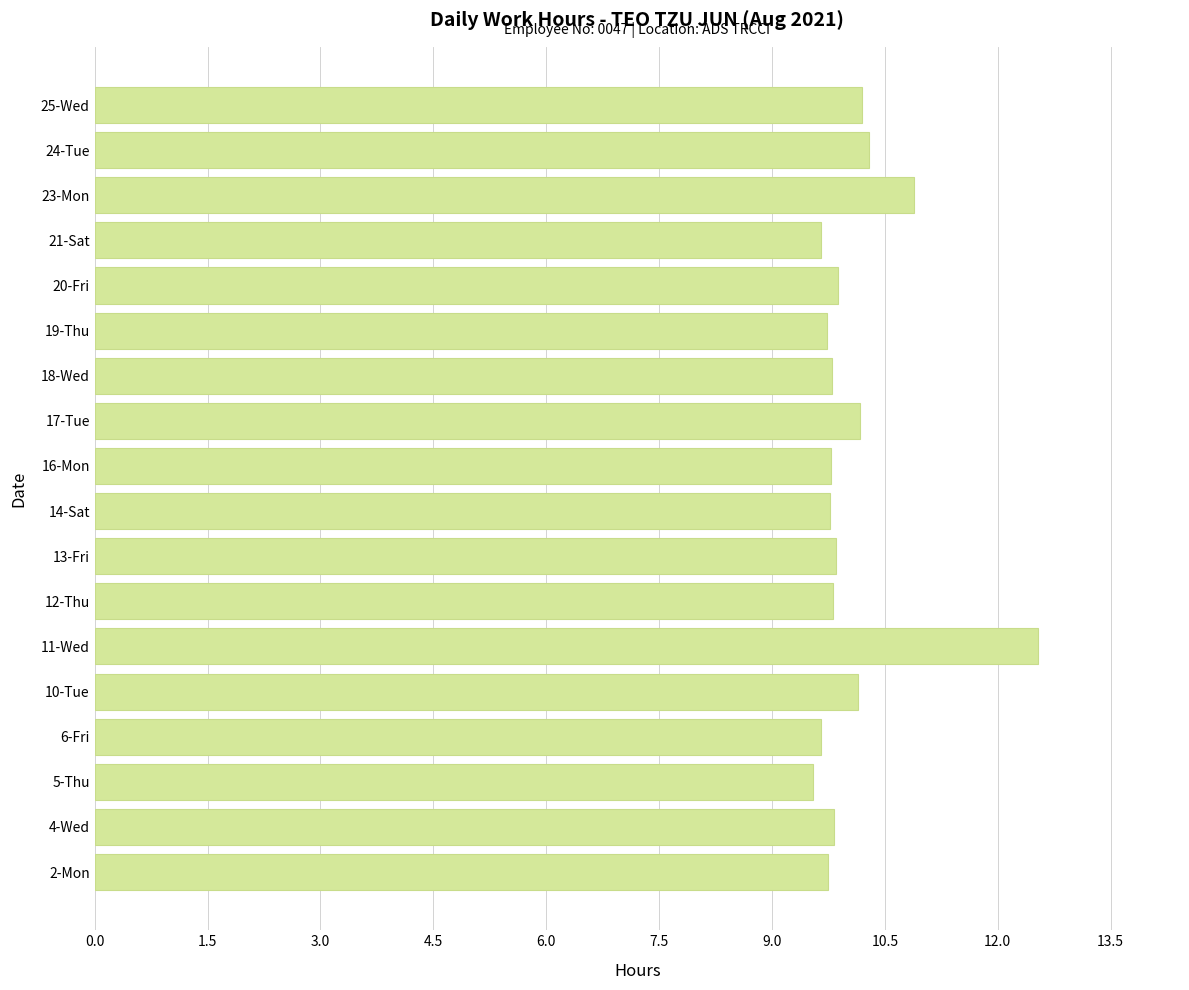

What is the minimum value shown in the chart?

9.5